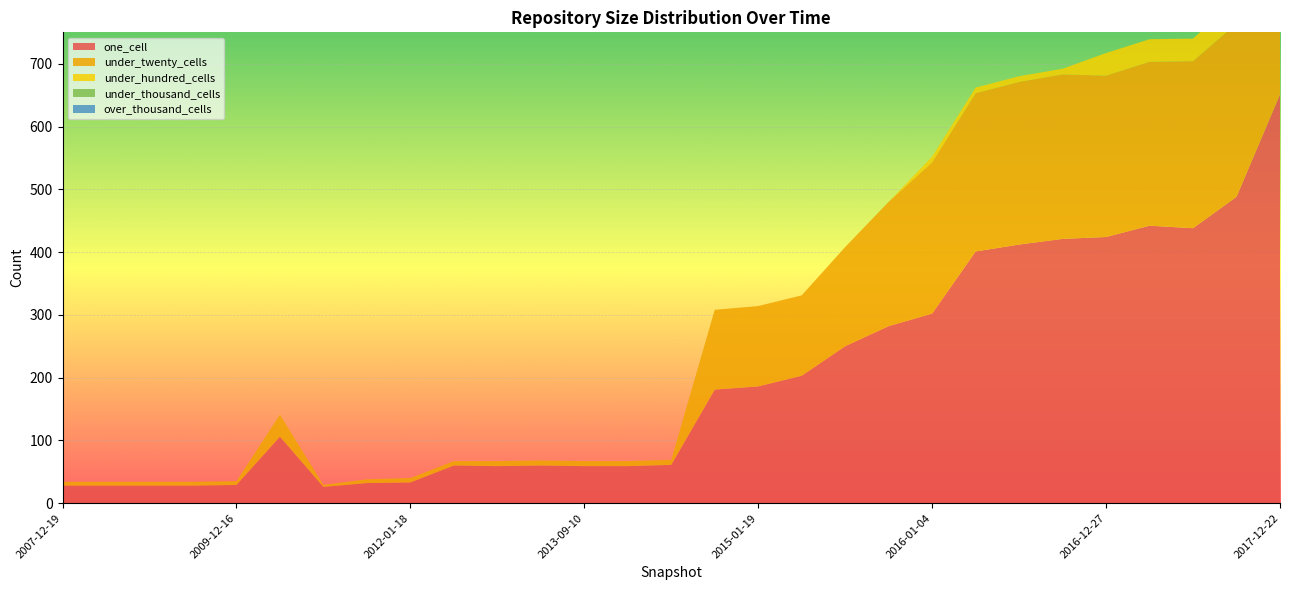

Reading left to right, list all the values displayed in this chart.

one_cell: 2007-12-19=28	2008-04-01=28	2008-10-10=28	2009-04-06=28	2009-12-16=29	2010-07-26=106	2011-02-21=26	2011-09-05=32	2012-01-18=33	2012-07-13=60	2012-12-11=59	2013-05-21=60	2013-09-10=59	2013-12-20=59	2014-03-28=61	2014-09-08=181	2015-01-19=186	2015-04-09=203	2015-07-03=250	2015-10-01=282	2016-01-04=302	2016-04-05=401	2016-07-04=412	2016-10-07=421	2016-12-27=424	2017-04-12=442	2017-07-24=438	2017-10-12=488	2017-12-22=651
under_twenty_cells: 2007-12-19=6	2008-04-01=6	2008-10-10=6	2009-04-06=6	2009-12-16=6	2010-07-26=35	2011-02-21=3	2011-09-05=6	2012-01-18=7	2012-07-13=7	2012-12-11=8	2013-05-21=8	2013-09-10=8	2013-12-20=8	2014-03-28=8	2014-09-08=127	2015-01-19=128	2015-04-09=128	2015-07-03=158	2015-10-01=198	2016-01-04=241	2016-04-05=252	2016-07-04=259	2016-10-07=262	2016-12-27=257	2017-04-12=261	2017-07-24=266	2017-10-12=276	2017-12-22=483
under_hundred_cells: 2007-12-19=0	2008-04-01=0	2008-10-10=0	2009-04-06=0	2009-12-16=0	2010-07-26=0	2011-02-21=0	2011-09-05=0	2012-01-18=0	2012-07-13=0	2012-12-11=0	2013-05-21=0	2013-09-10=0	2013-12-20=0	2014-03-28=0	2014-09-08=0	2015-01-19=0	2015-04-09=0	2015-07-03=0	2015-10-01=0	2016-01-04=9	2016-04-05=9	2016-07-04=9	2016-10-07=9	2016-12-27=36	2017-04-12=36	2017-07-24=36	2017-10-12=39	2017-12-22=68
under_thousand_cells: 2007-12-19=0	2008-04-01=0	2008-10-10=0	2009-04-06=0	2009-12-16=0	2010-07-26=0	2011-02-21=0	2011-09-05=0	2012-01-18=0	2012-07-13=0	2012-12-11=0	2013-05-21=0	2013-09-10=0	2013-12-20=0	2014-03-28=0	2014-09-08=0	2015-01-19=0	2015-04-09=0	2015-07-03=0	2015-10-01=0	2016-01-04=0	2016-04-05=0	2016-07-04=0	2016-10-07=0	2016-12-27=0	2017-04-12=0	2017-07-24=0	2017-10-12=0	2017-12-22=0
over_thousand_cells: 2007-12-19=0	2008-04-01=0	2008-10-10=0	2009-04-06=0	2009-12-16=0	2010-07-26=0	2011-02-21=0	2011-09-05=0	2012-01-18=0	2012-07-13=0	2012-12-11=0	2013-05-21=0	2013-09-10=0	2013-12-20=0	2014-03-28=0	2014-09-08=0	2015-01-19=0	2015-04-09=0	2015-07-03=0	2015-10-01=0	2016-01-04=0	2016-04-05=0	2016-07-04=0	2016-10-07=0	2016-12-27=0	2017-04-12=0	2017-07-24=0	2017-10-12=0	2017-12-22=0